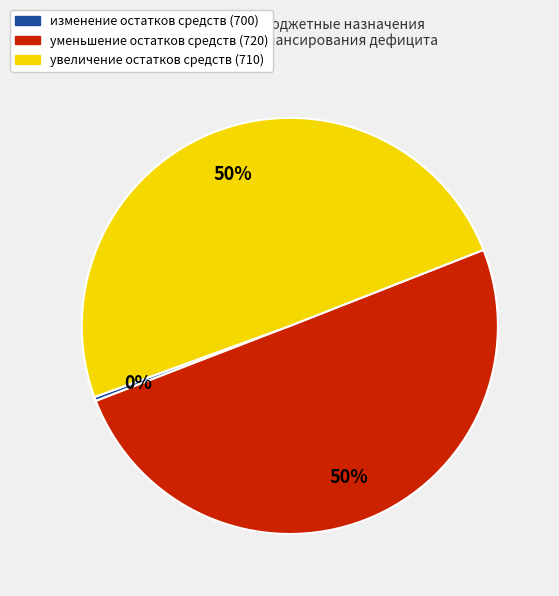

To the nearest percent, what is the difference between the уменьшение остатков средств (720) and изменение остатков средств (700) slice percentages?

50%